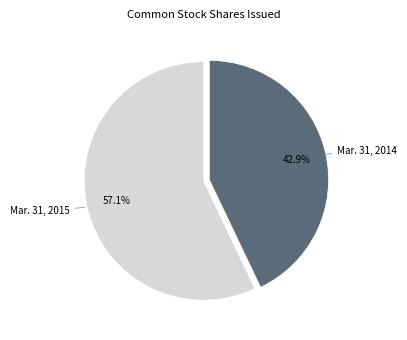

How many slices are in this pie chart?

2